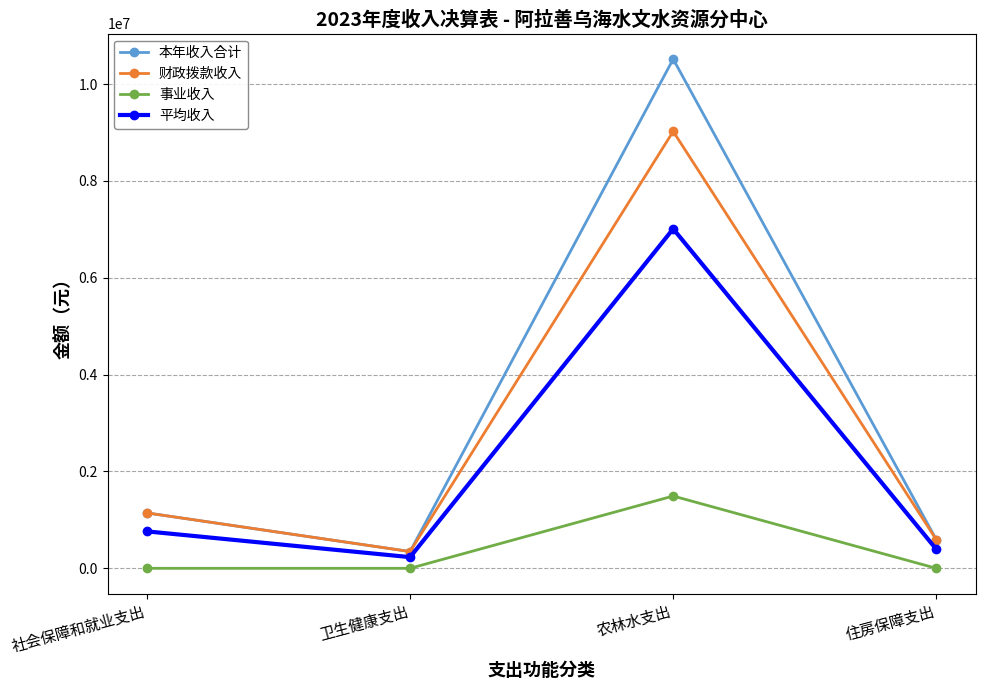

Reading left to right, transcribe all the data shown in this chart.

本年收入合计: 1143850.3	346313.5	10514613.8	591435.0
财政拨款收入: 1143850.3	346313.5	9021676.9	591435.0
事业收入: 0.0	0.0	1492496.6	0.0
平均收入: 762566.9	230875.7	7009595.8	394290.0